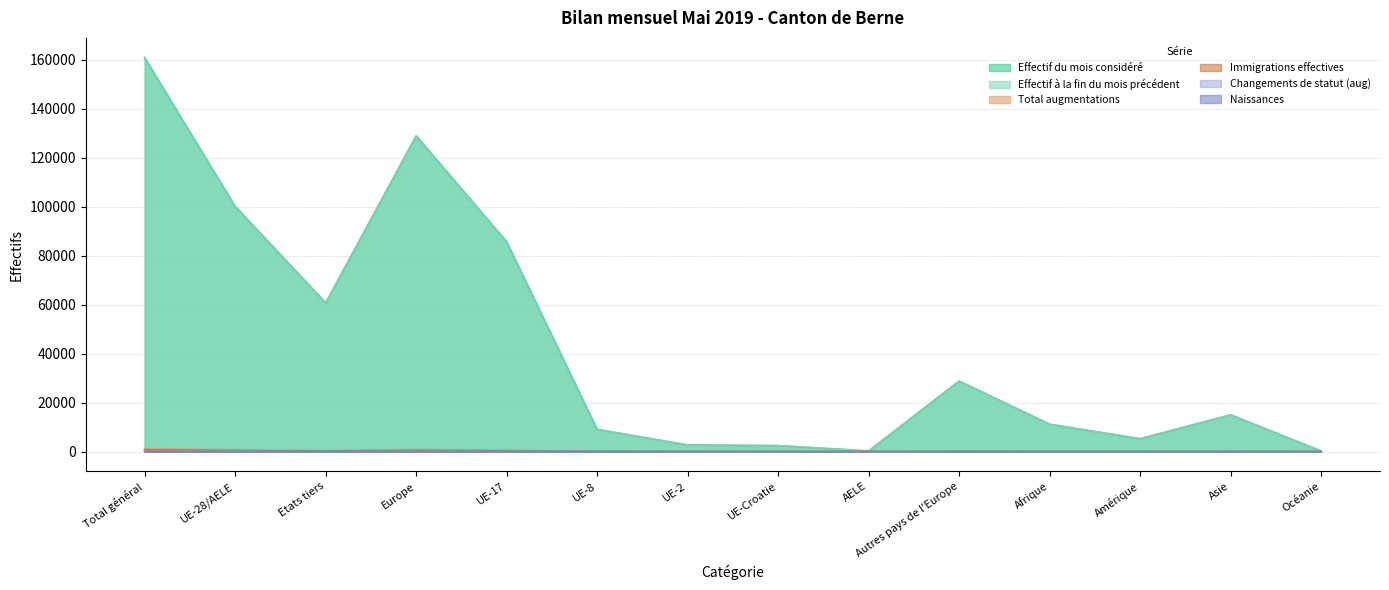

Rank the categories by Total augmentations value from highest to lowest.

Total général, Europe, UE-28/AELE, UE-17, Etats tiers, UE-8, Asie, Autres pays de l'Europe, Afrique, Amérique, UE-2, UE-Croatie, AELE, Océanie